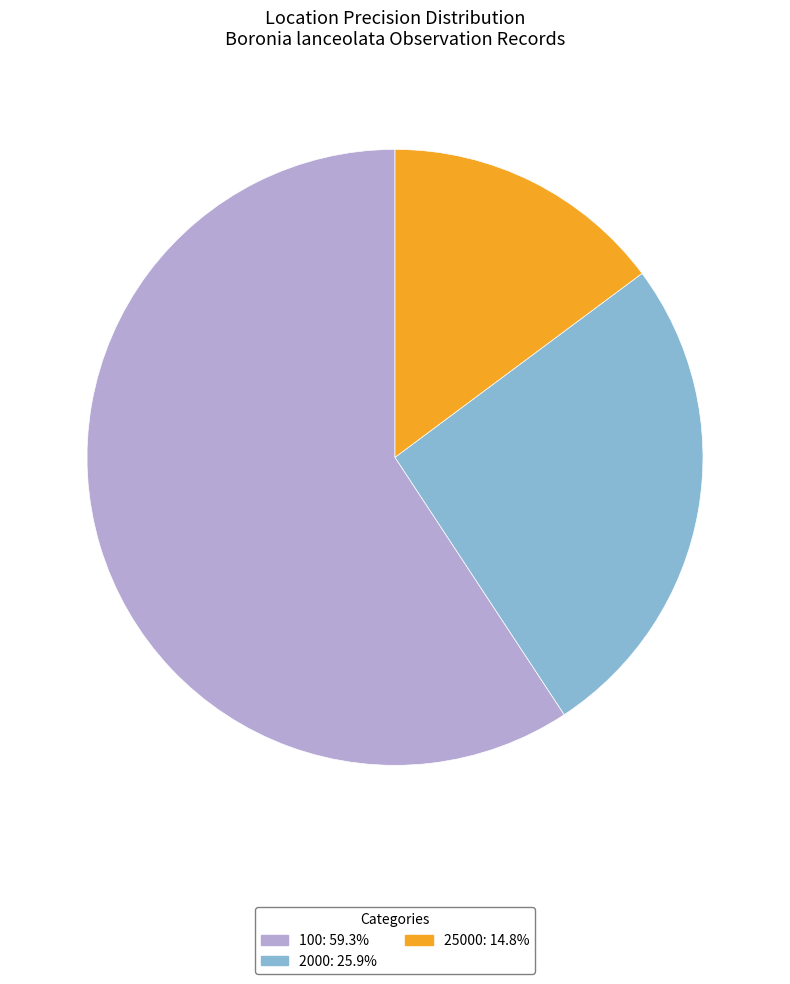

Is there any slice that represents more than half of the pie?

Yes